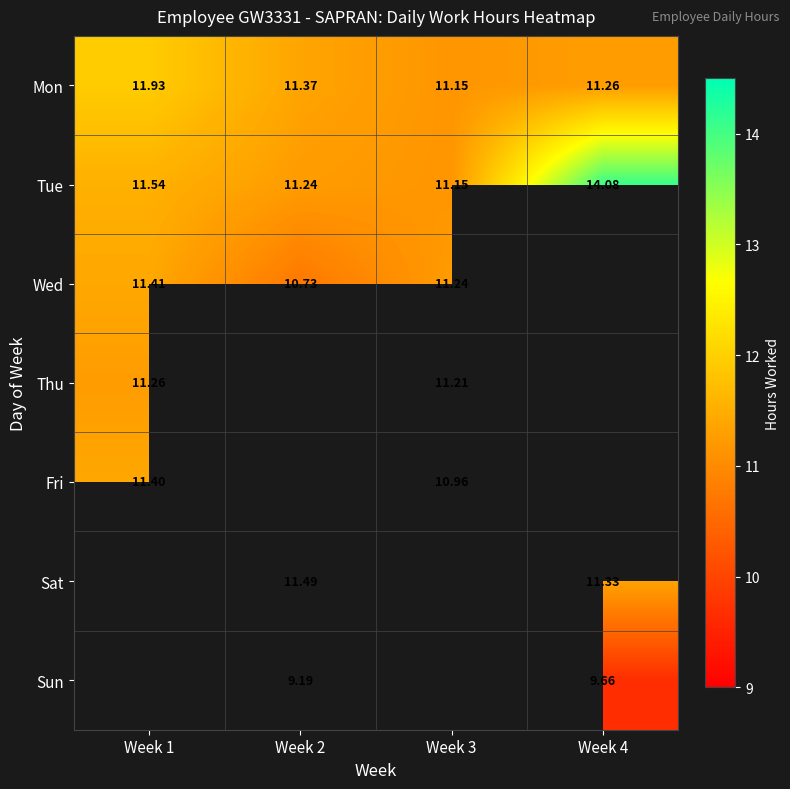

List the labels in order of Tue value, smallest first.

Week 3, Week 2, Week 1, Week 4